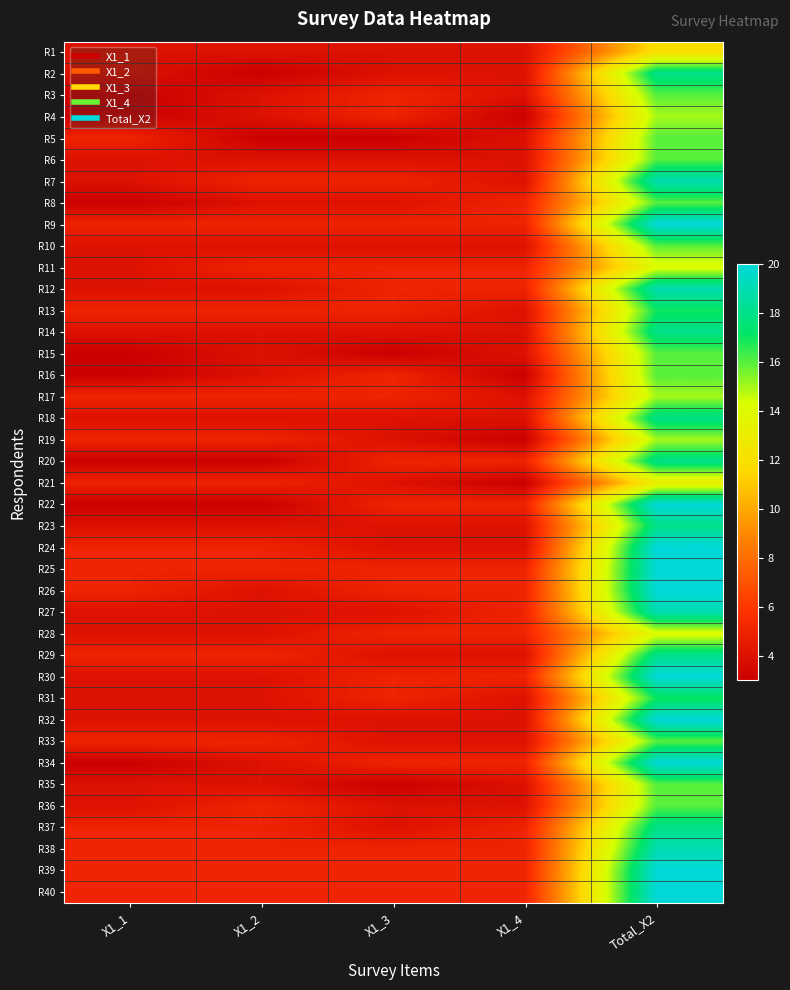

At X1_2, list the series in order from smallest to largest.

R2, R5, R20, R22, R1, R3, R4, R6, R8, R10, R12, R14, R15, R16, R18, R23, R26, R27, R28, R30, R31, R32, R34, R35, R7, R9, R11, R13, R17, R19, R21, R24, R25, R29, R33, R36, R37, R38, R39, R40